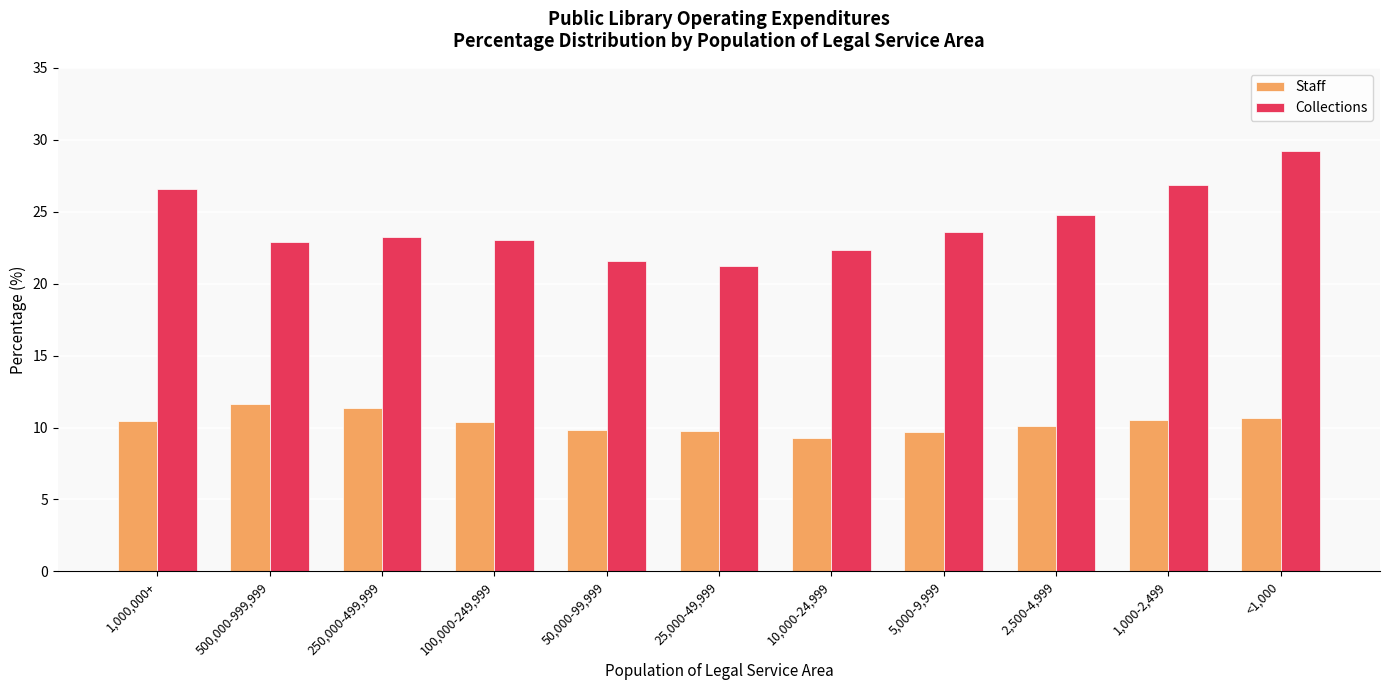

What is the sum of all Collections values?

265.2